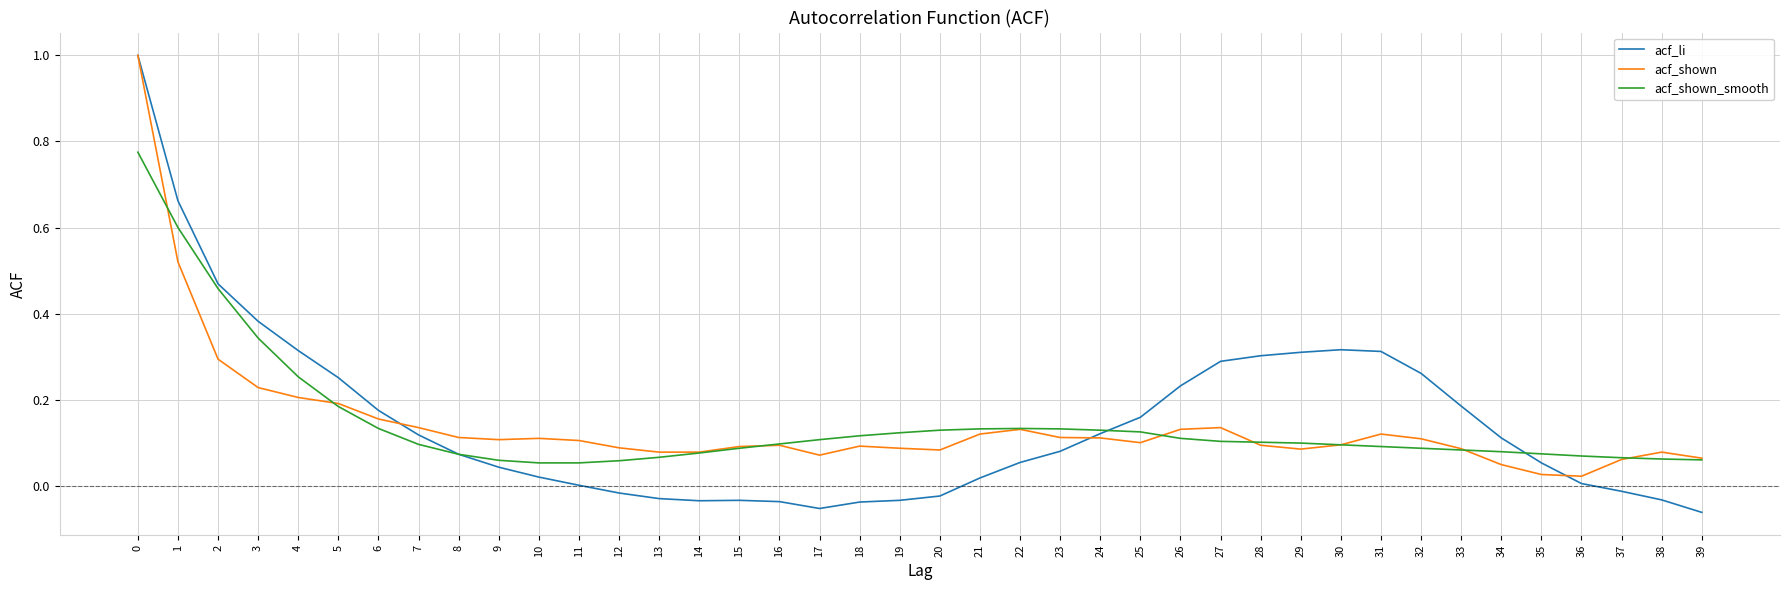

What are all the series names shown in the legend?

acf_li, acf_shown, acf_shown_smooth